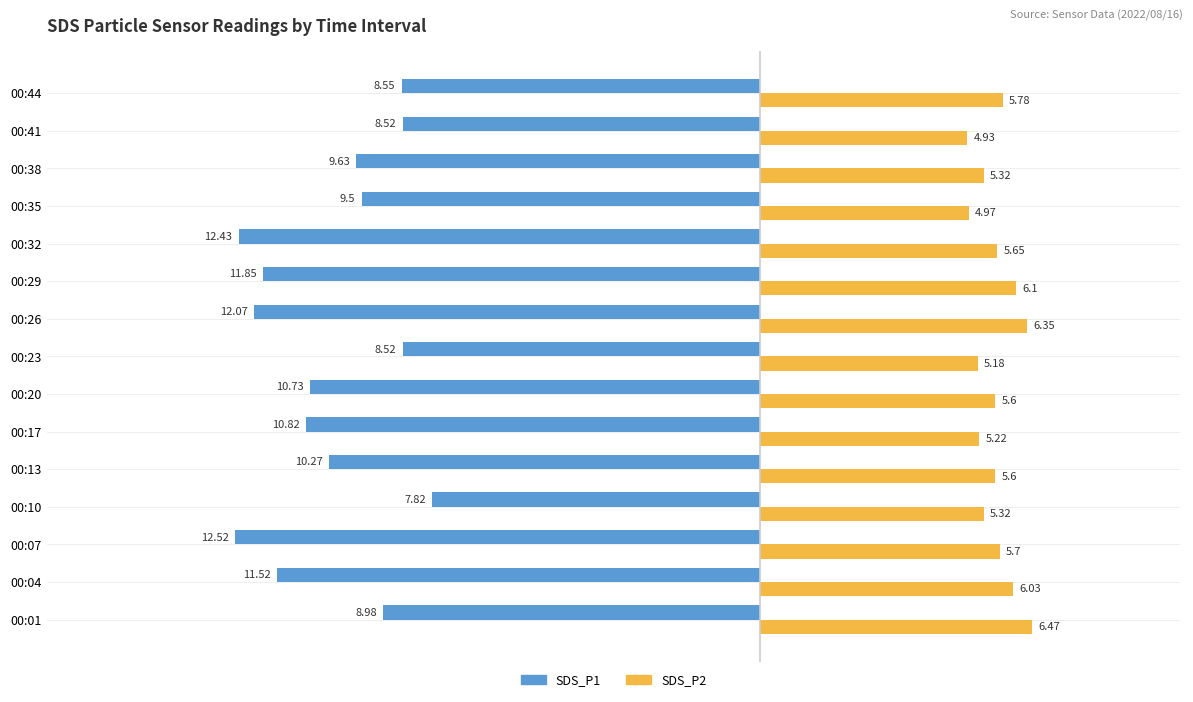

Which series has the widest spread of values?

SDS_P1